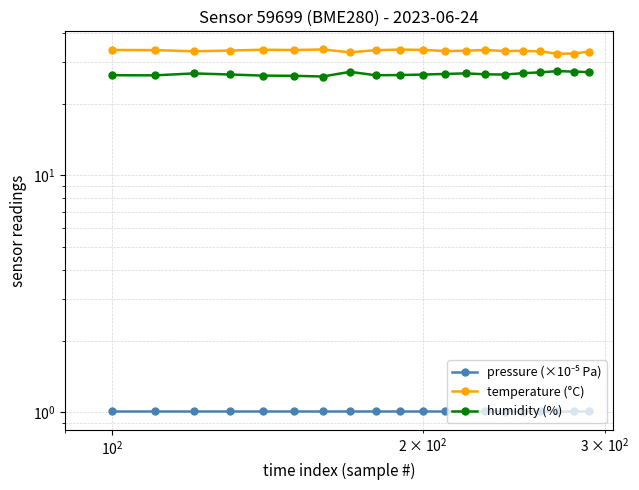

How many values in the temperature (°C) series exceed 33?

18